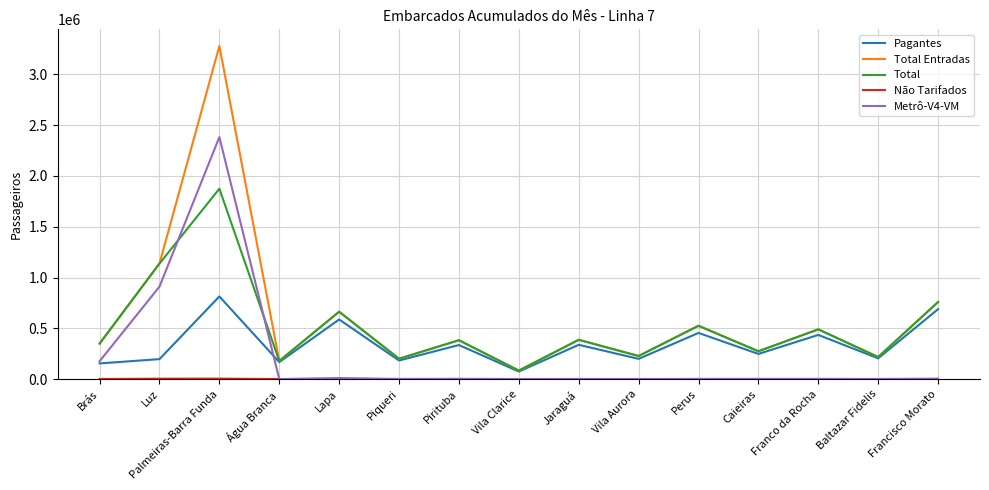

What is the maximum value shown in the chart?

3280060